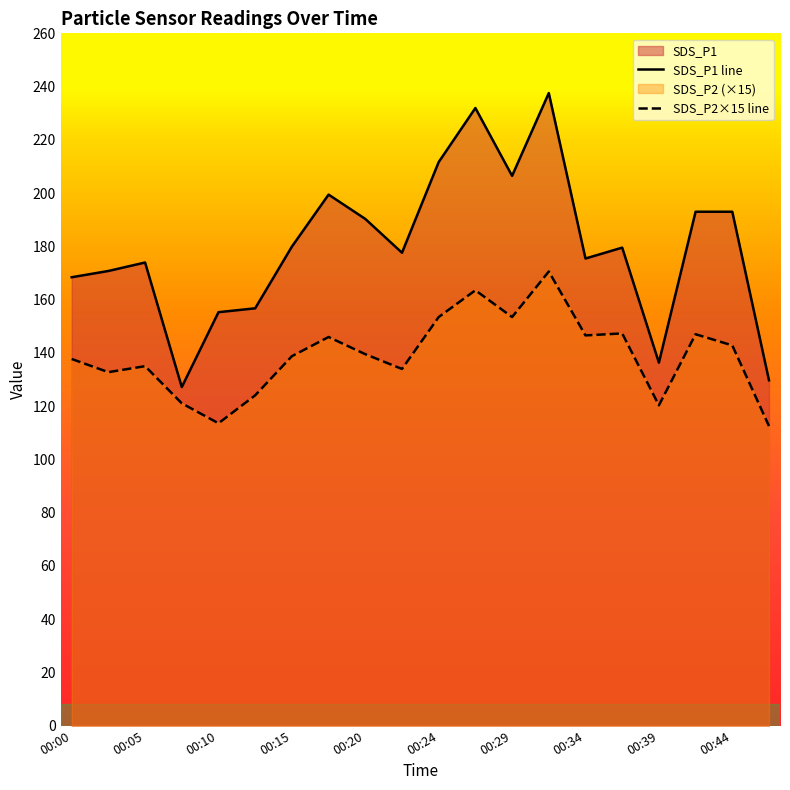

True or false: SDS_P1 has more than 2 interior local peaks.

True